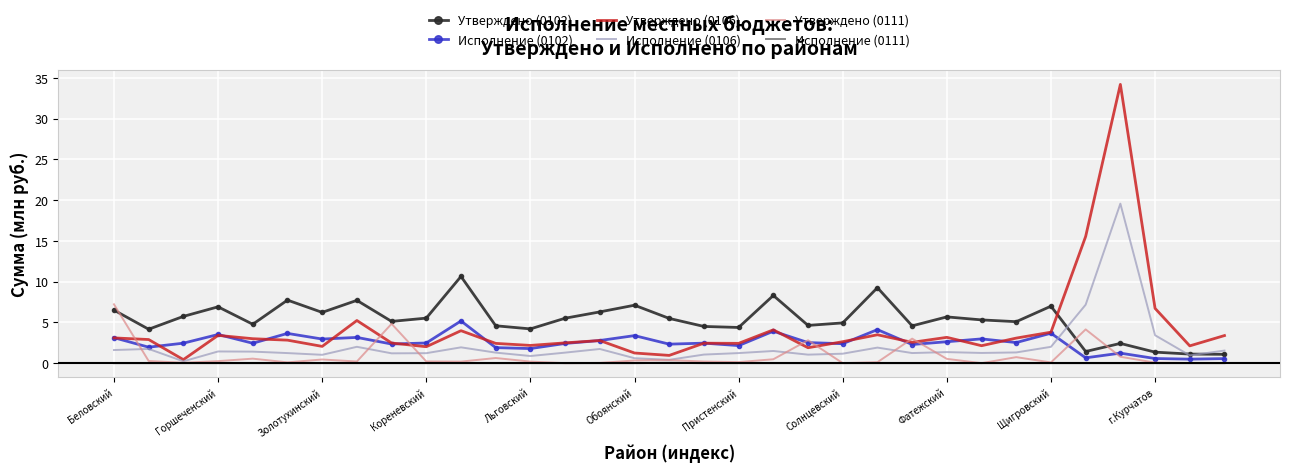

After their last crossing, which series has the higher values: Утверждено (0111) or Утверждено (0106)?

Утверждено (0106)